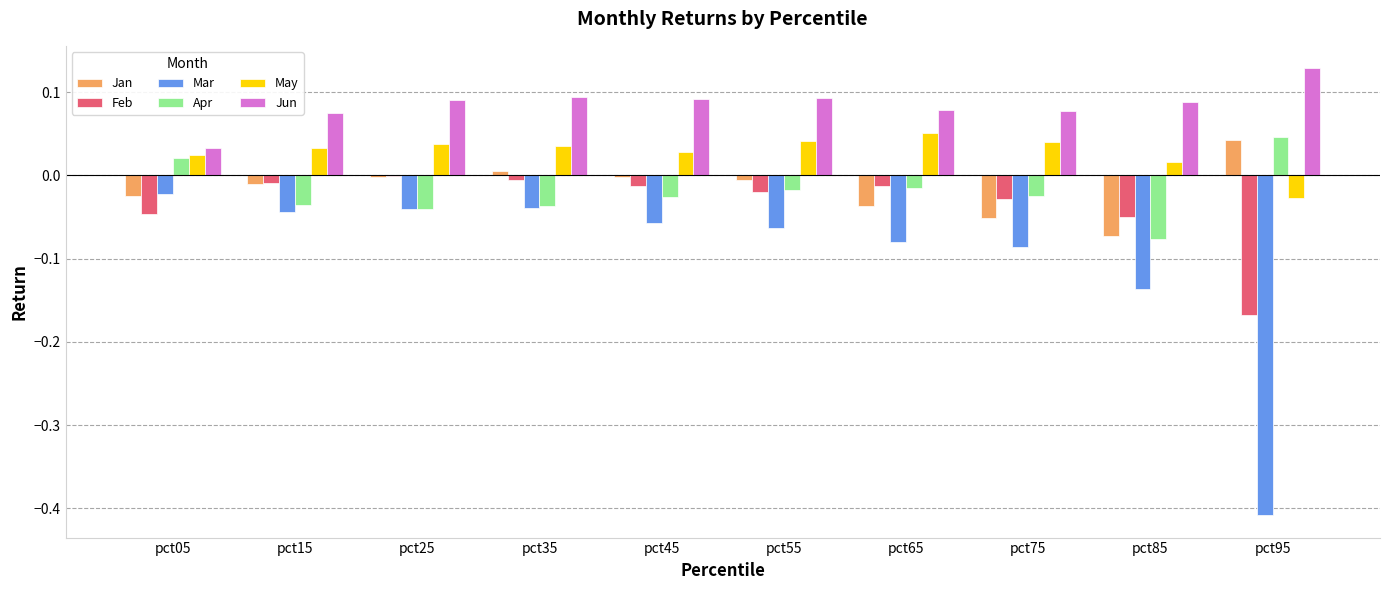

Is it true that Mar equals -0.0 at pct05?

True